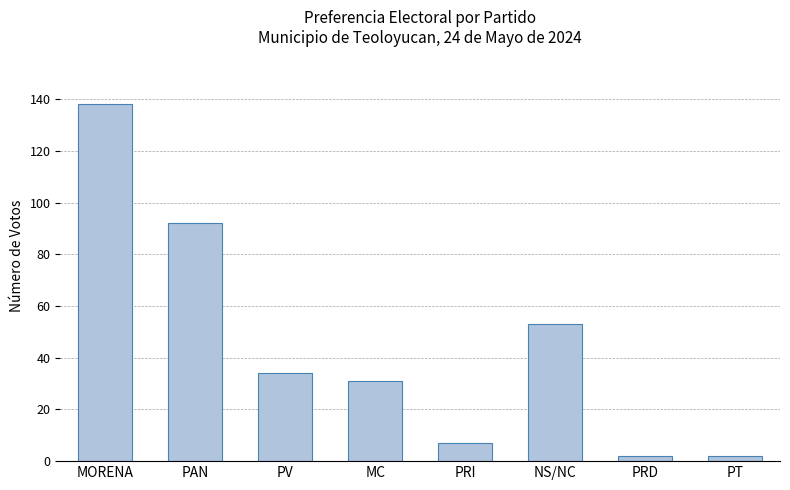

What position from the left is NS/NC?

6